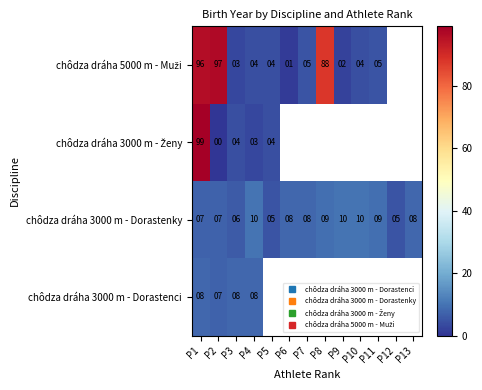

How many categories are shown in the chart?

13